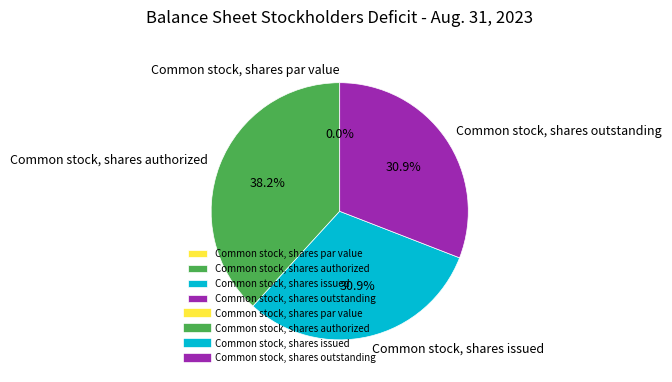

Does Common stock, shares authorized represent more than half of the total?

No